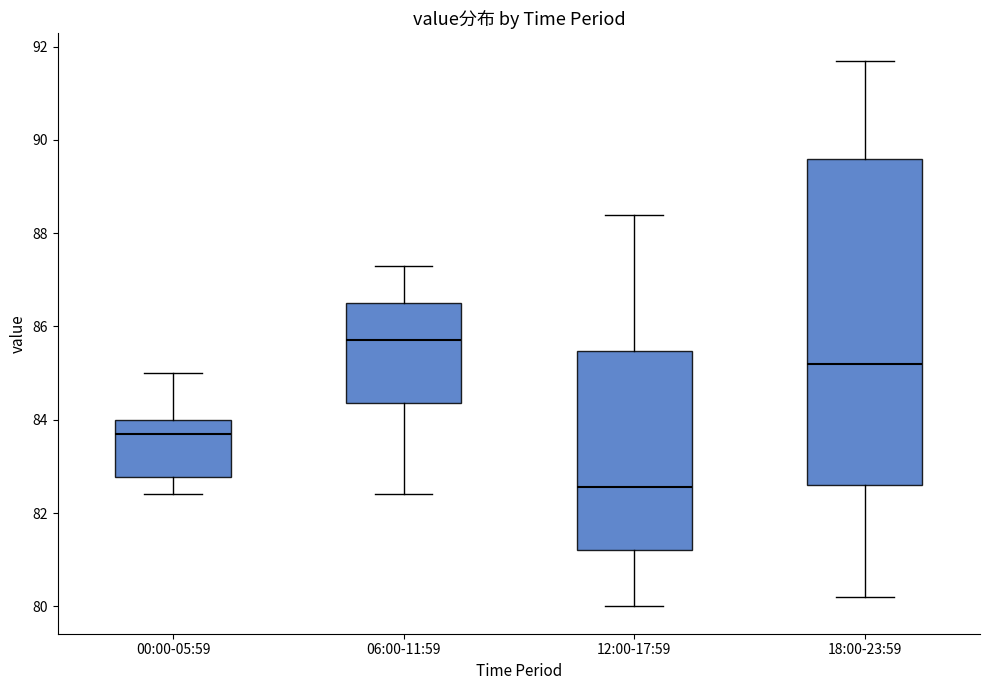

Which box's median line is the lowest?

12:00-17:59